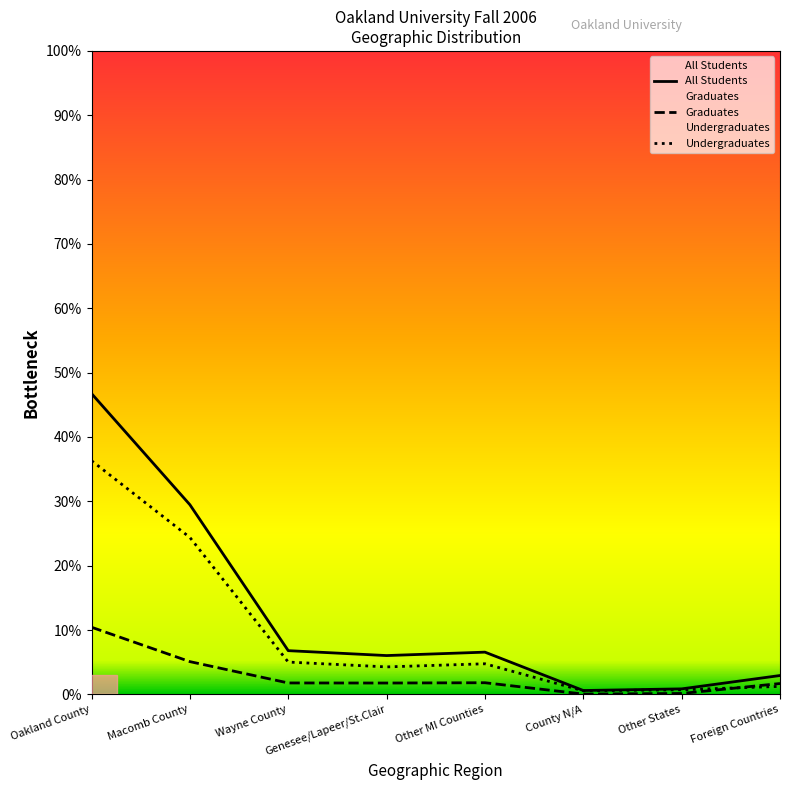

At which label is Graduates closest to 0?

County N/A